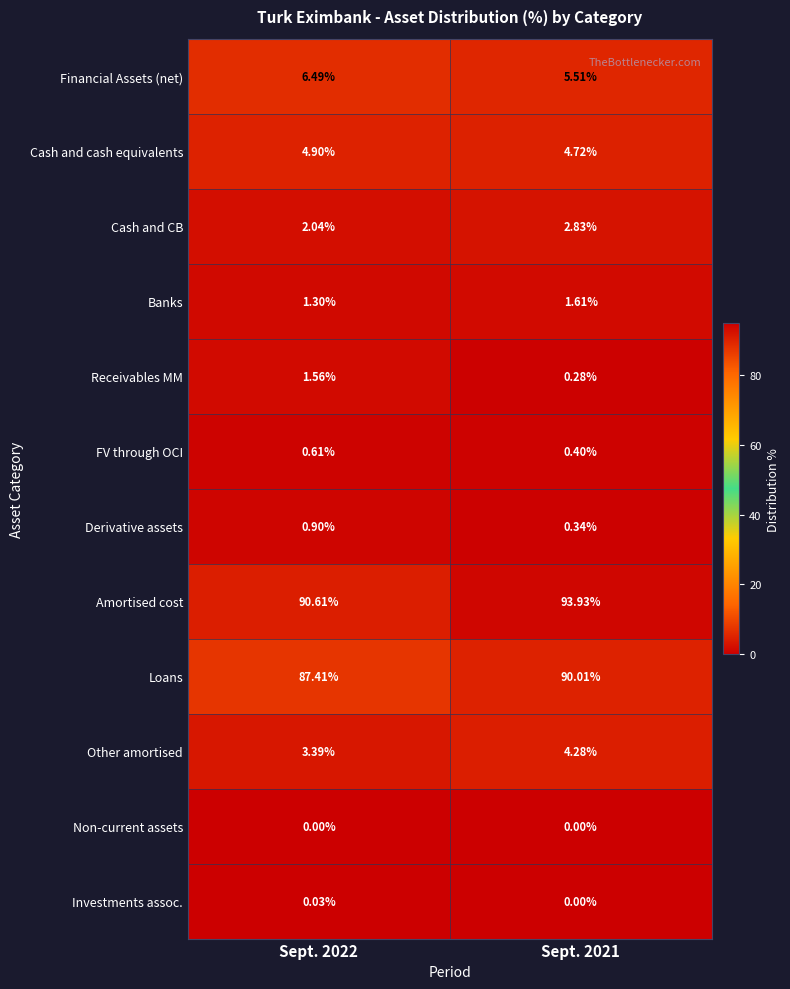

Count the number of categories in the chart.

2